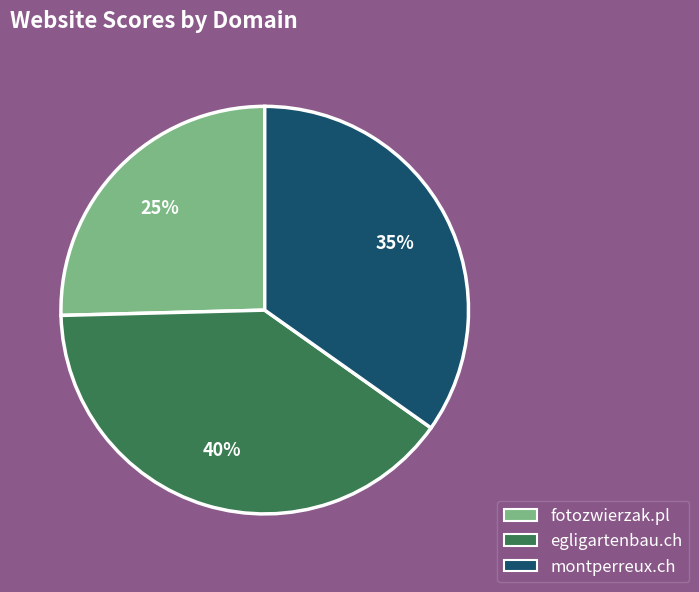

What is the ratio of the value at egligartenbau.ch to the value at fotozwierzak.pl?

1.6